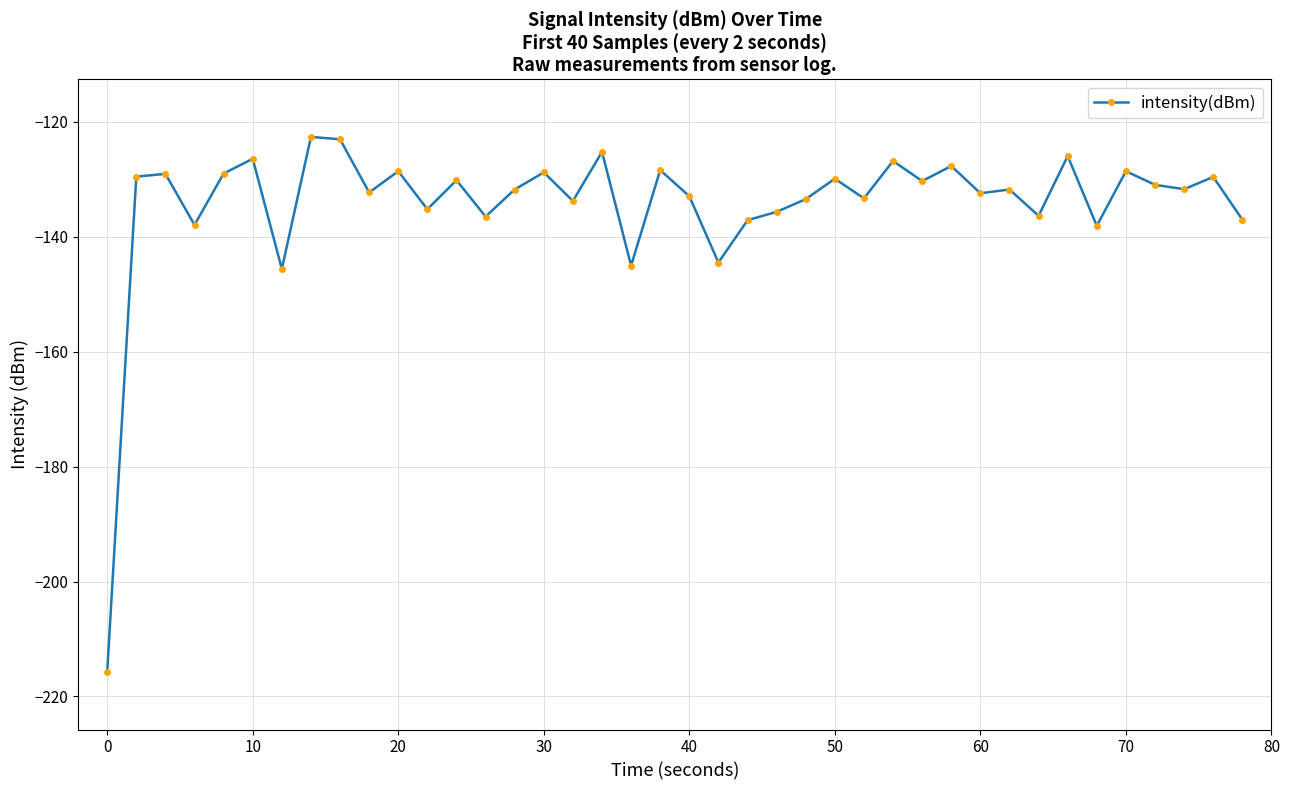

What is the average value?

-134.2